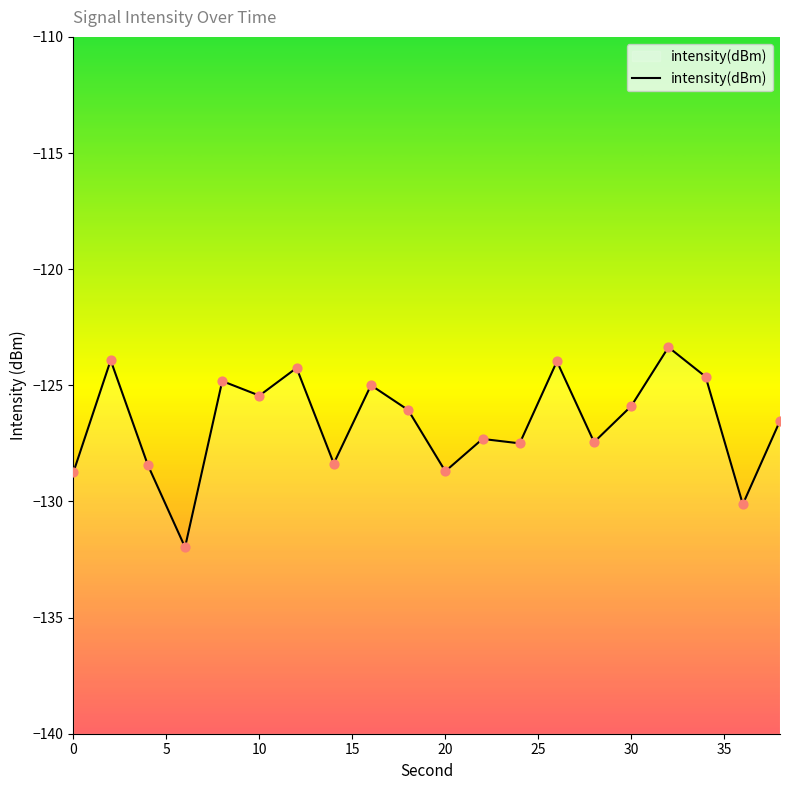

Between 5 and 20, which is larger?

5